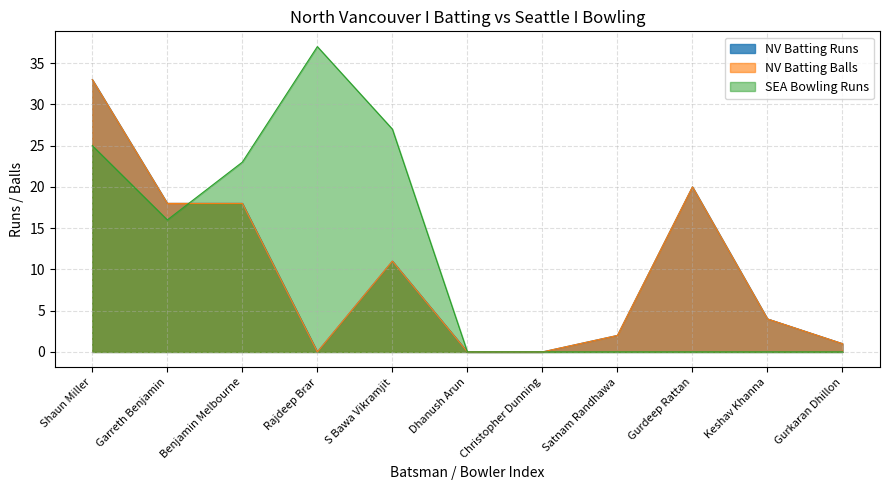

Count the number of data series in this chart.

3